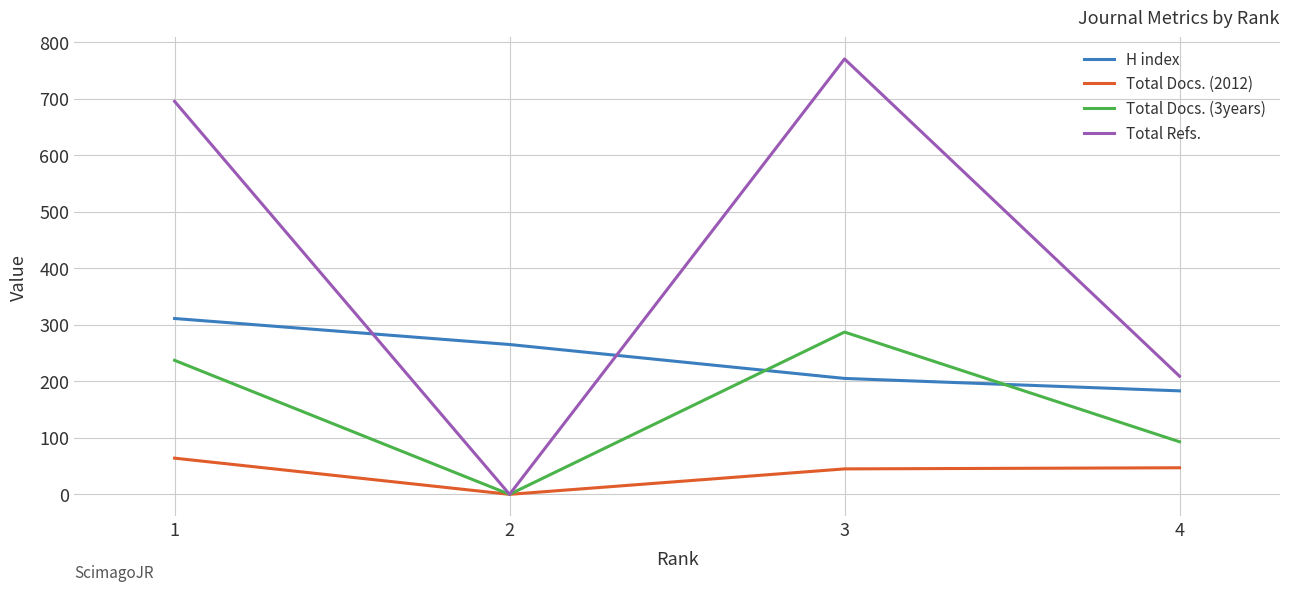

Is the value of Total Docs. (2012) at 2 greater than the value of Total Refs. at 1?

No